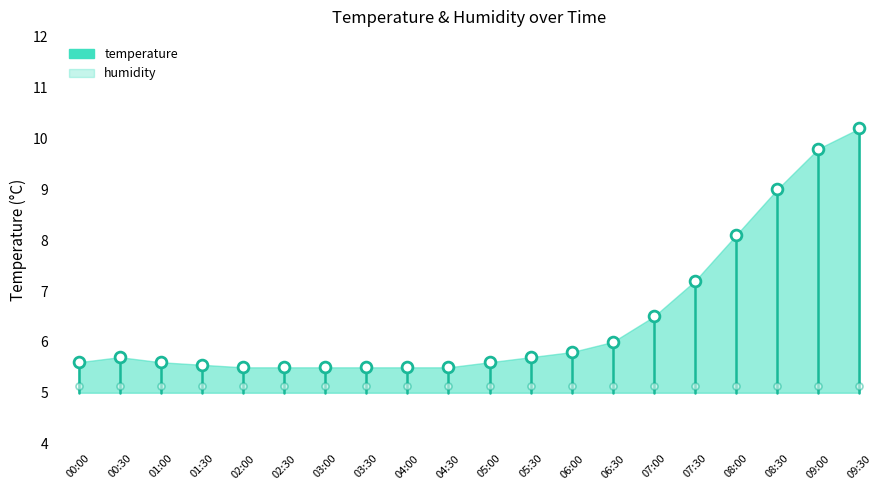

Which series contains the lowest Y value?

temperature